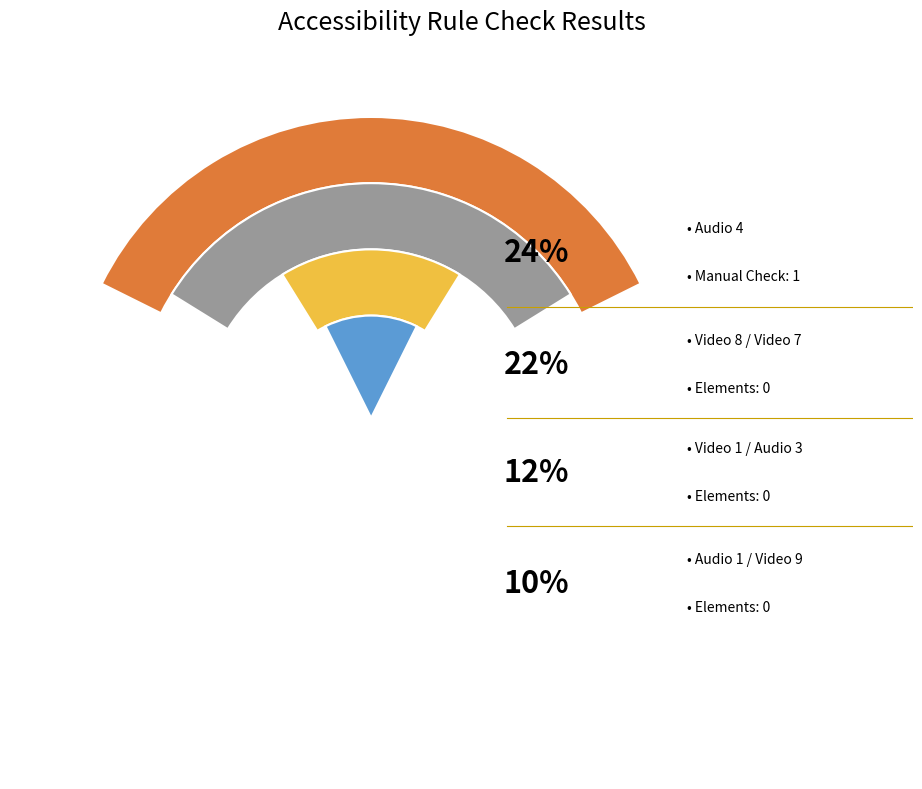

Is it true that Video 8 is 0% of the pie?

True